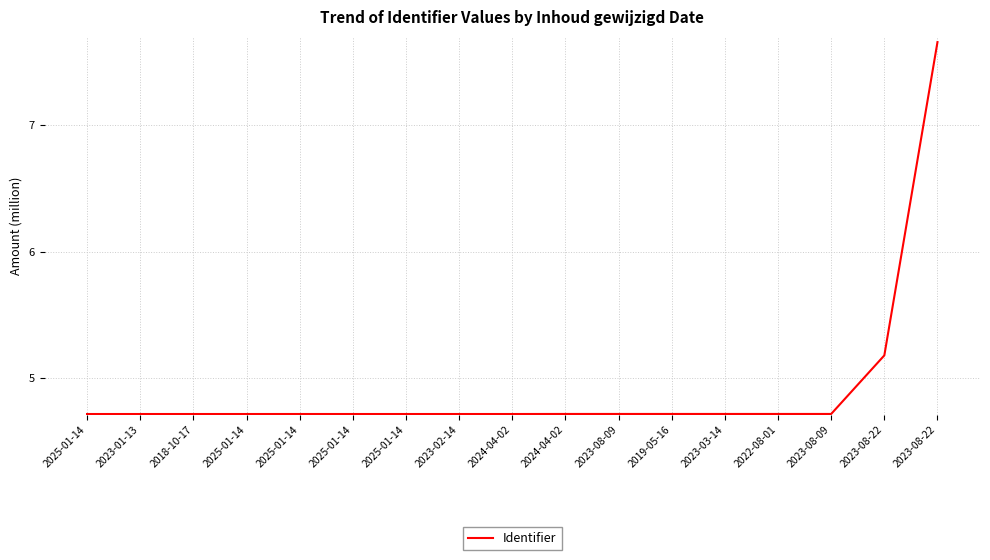

True or false: there are more than 1 points higher than both neighbors.

False